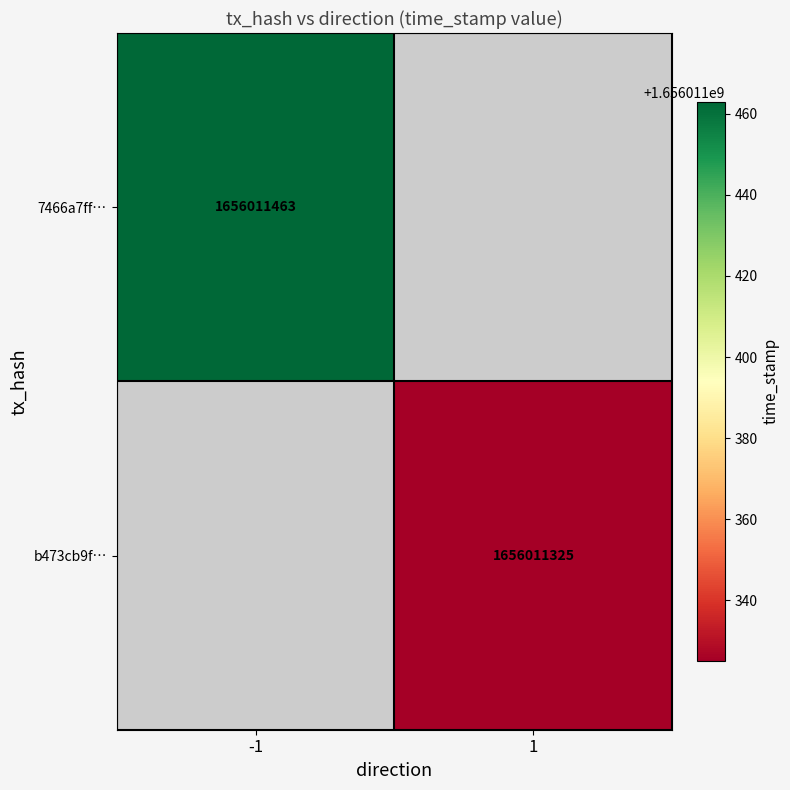

What is the average value of the 7466a7ff1b6d93246f3bc38c2a79f86fcff839e series?

828005731